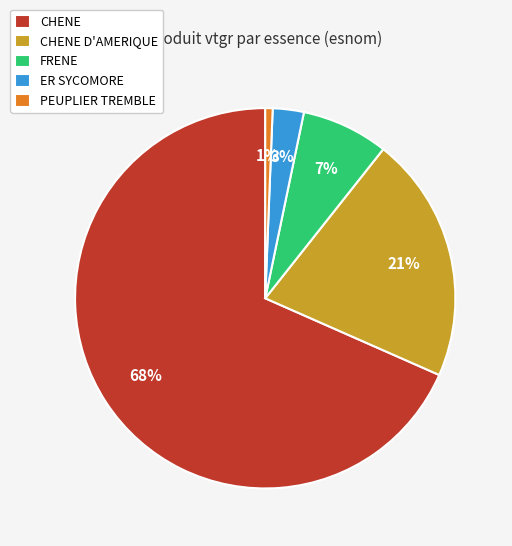

The PEUPLIER TREMBLE slice represents 1% of the pie. True or false?

True